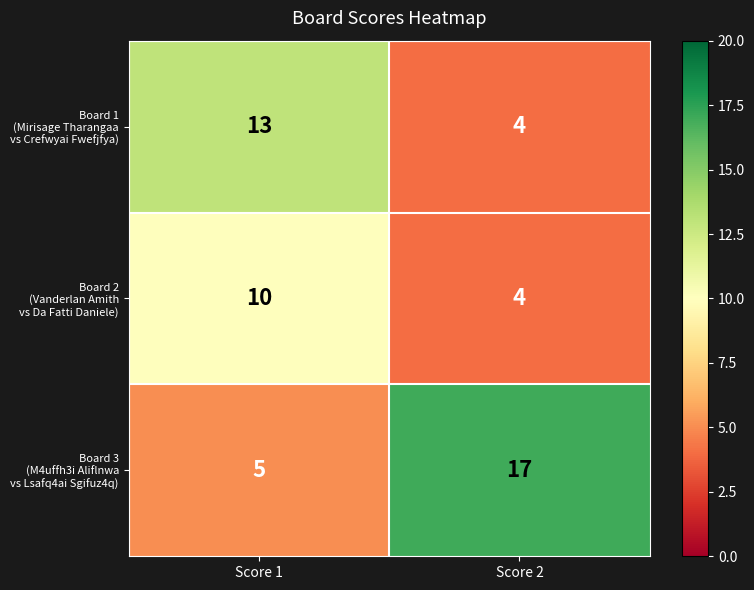

What is the spread (max minus min) of values at Score 2?

13